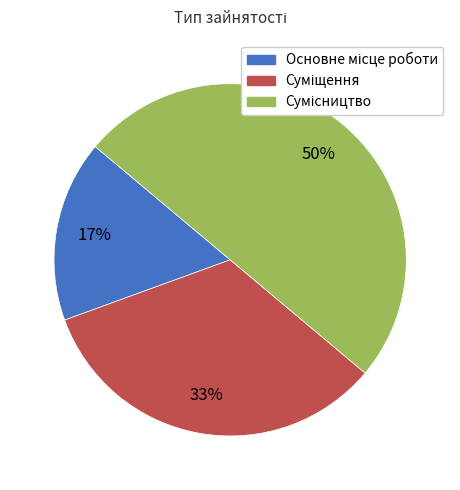

Count the number of slices in the pie.

3